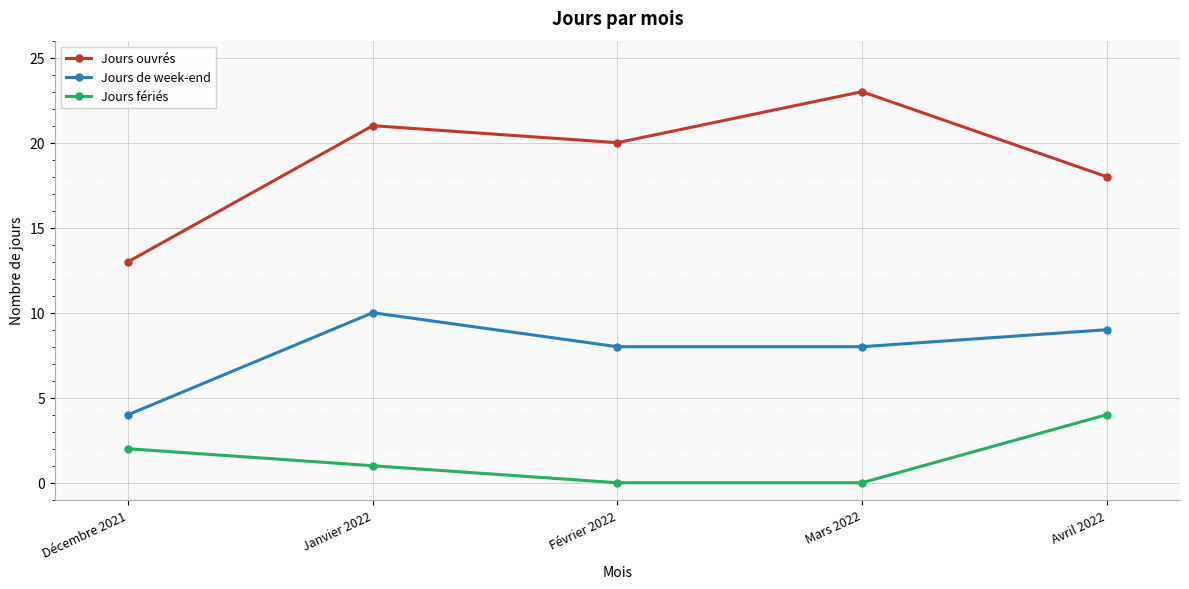

What is the value of the Jours ouvrés point at the 3rd from the left?

20